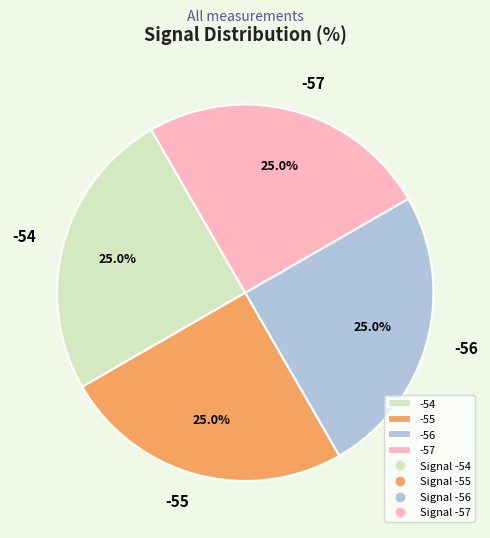

What is the ratio of the value at -54 to the value at -56?

1.0